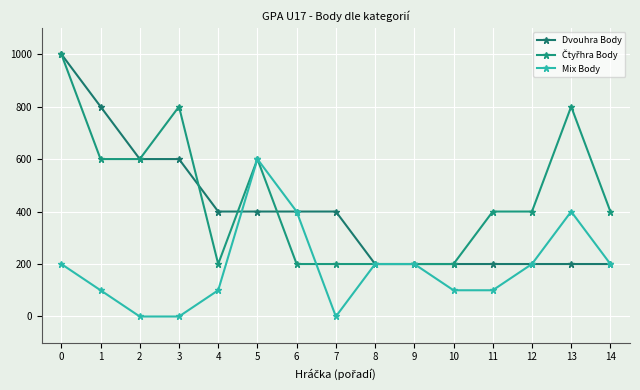

Where is the first local maximum for Mix Body?

5